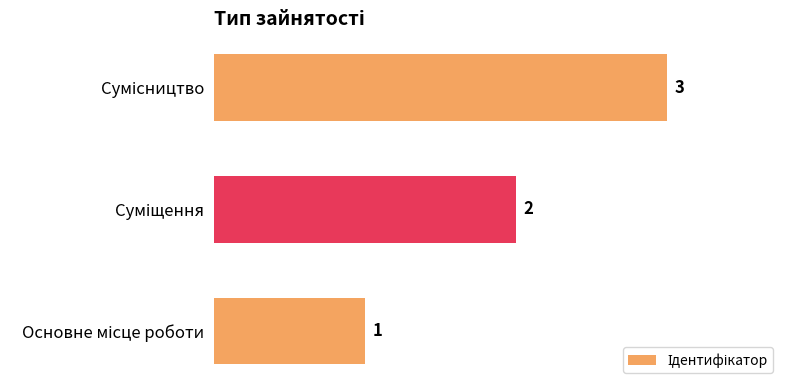

What is the greatest value displayed?

3